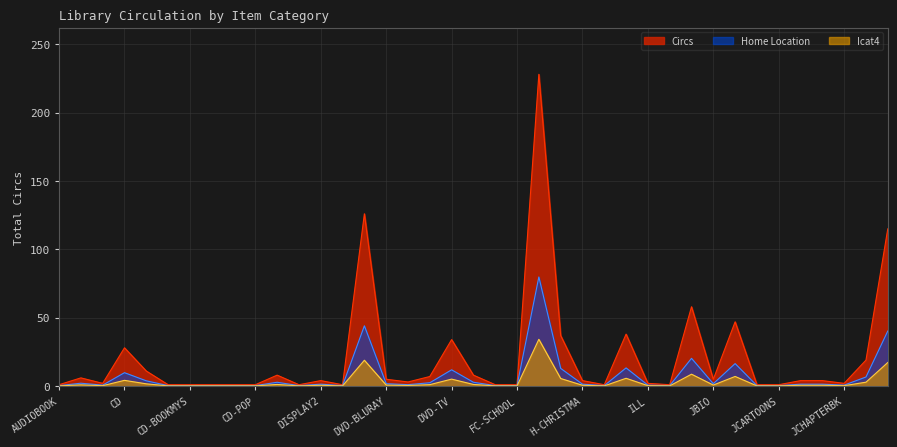

What is the label of the 35th point from the left?

JCD